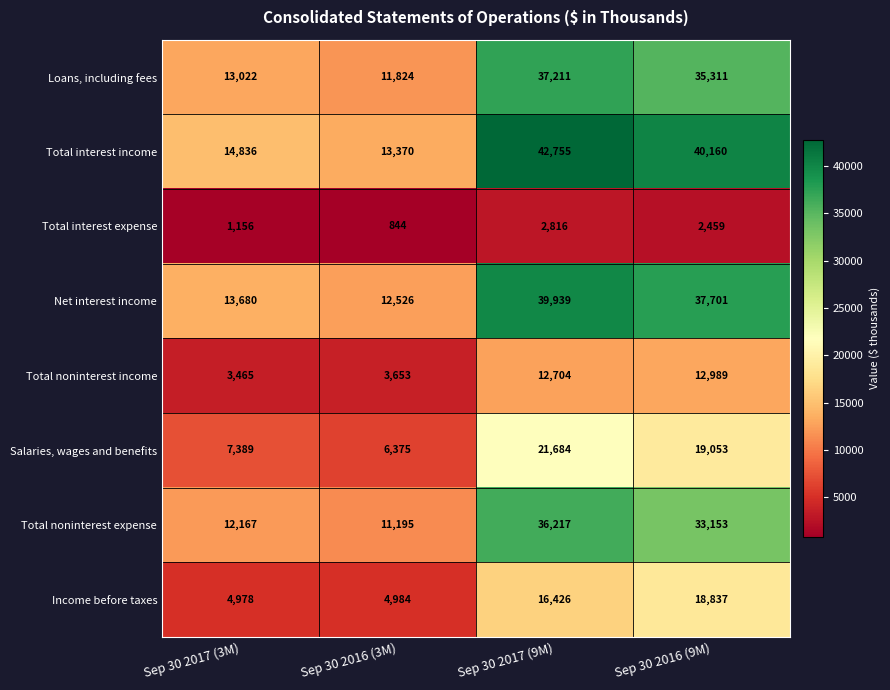

What is the approximate value of Total interest expense at Sep 30 2017 (3M)?

1156